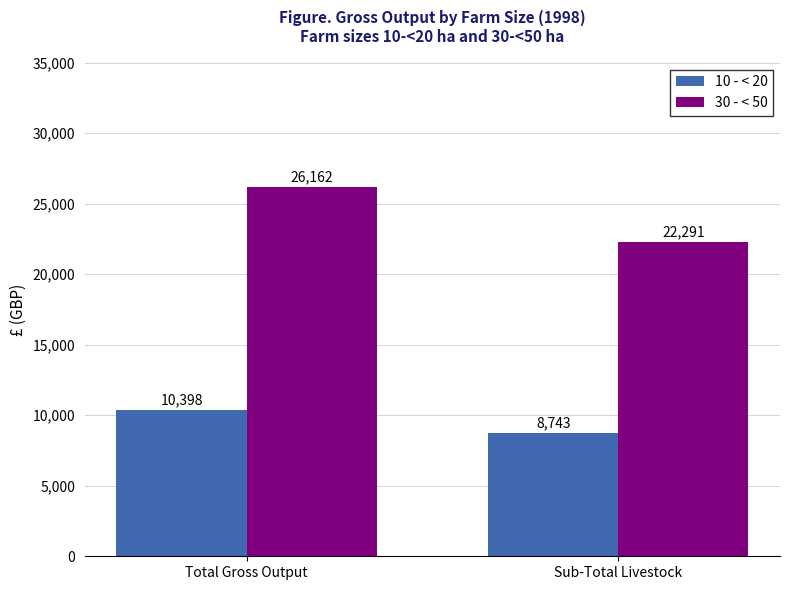

List the series in order of their overall mean, lowest first.

10 - < 20, 30 - < 50